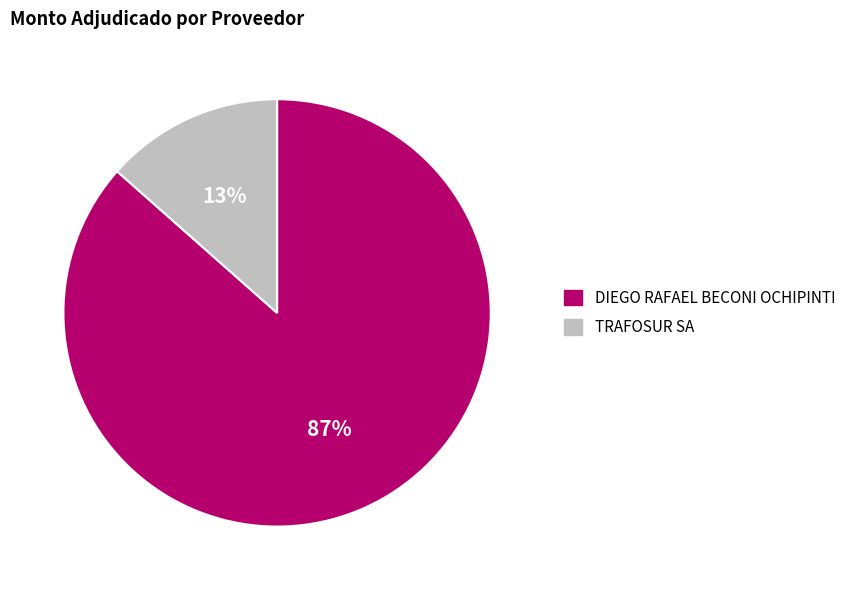

Do TRAFOSUR SA and DIEGO RAFAEL BECONI OCHIPINTI together represent more than half of the pie?

Yes